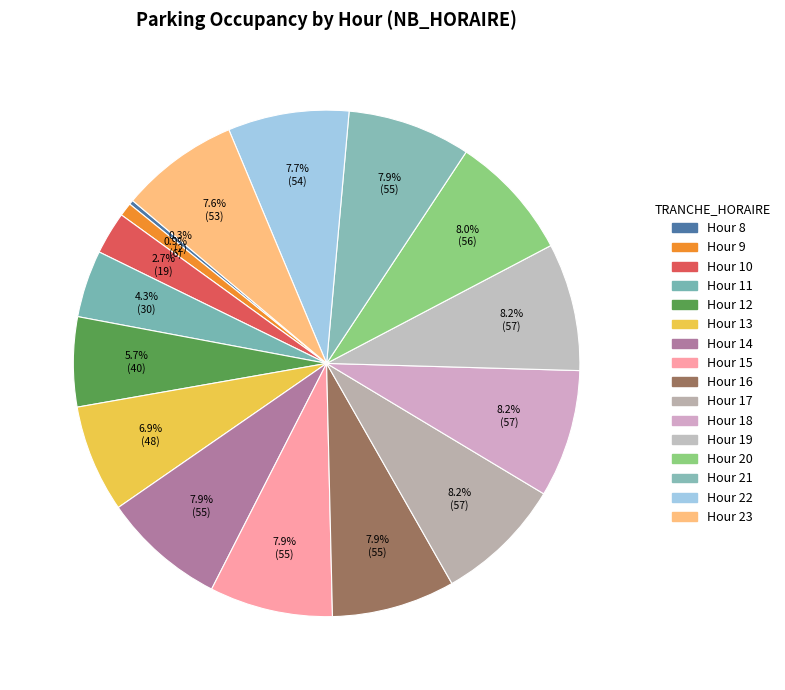

Does any single category account for the majority?

No